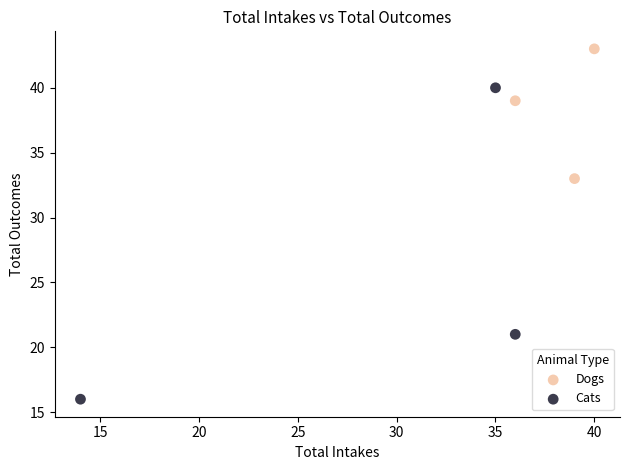

Which series has the widest spread of Y values?

Cats